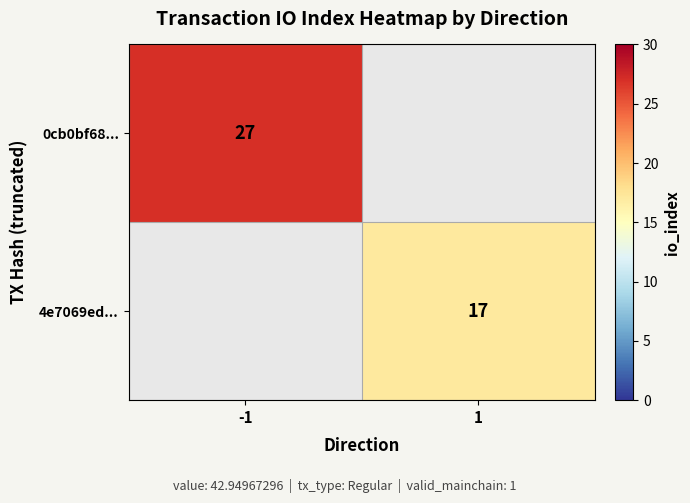

The 4e7069ed... series shows 4 at 1. True or false?

False